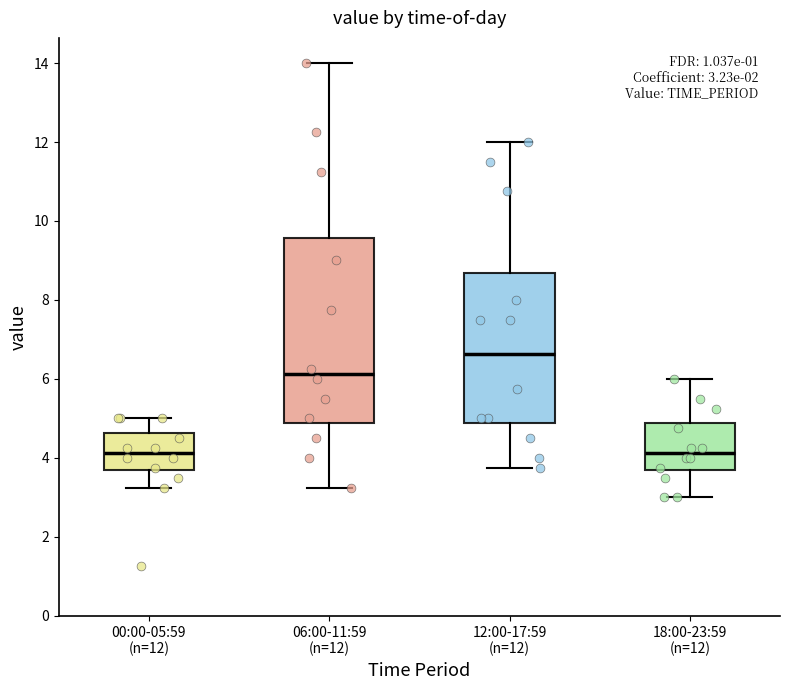

Which box's median line is the highest?

12:00-17:59 (n=12)